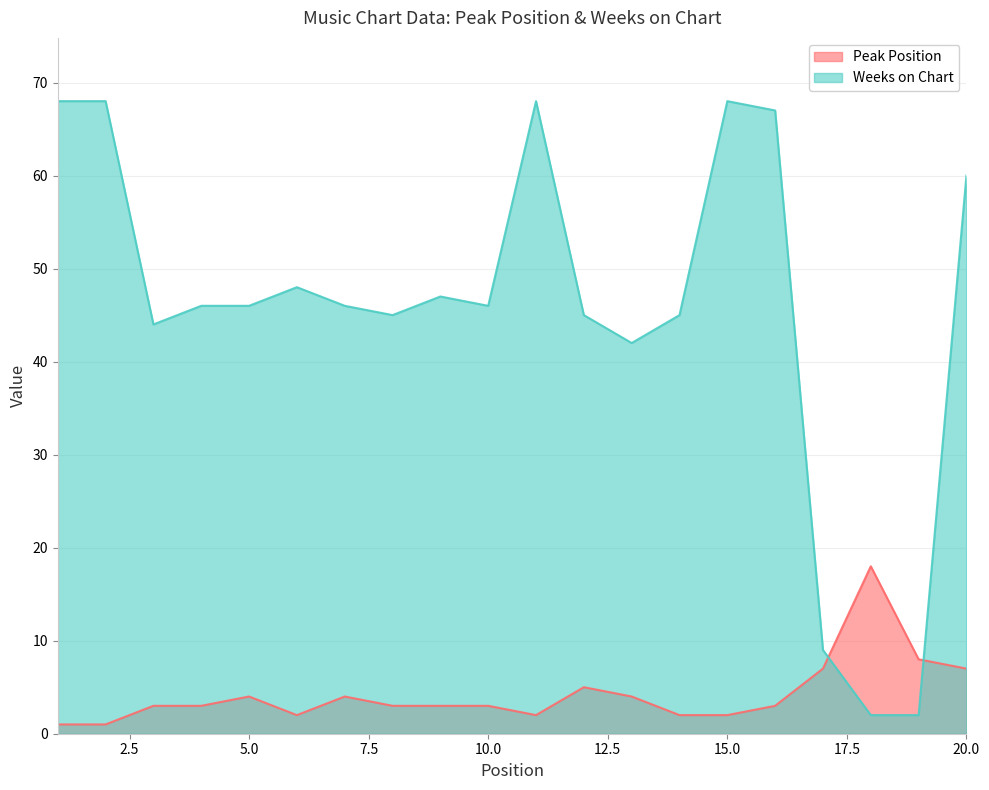

Does the chart have visible grid lines?

Yes